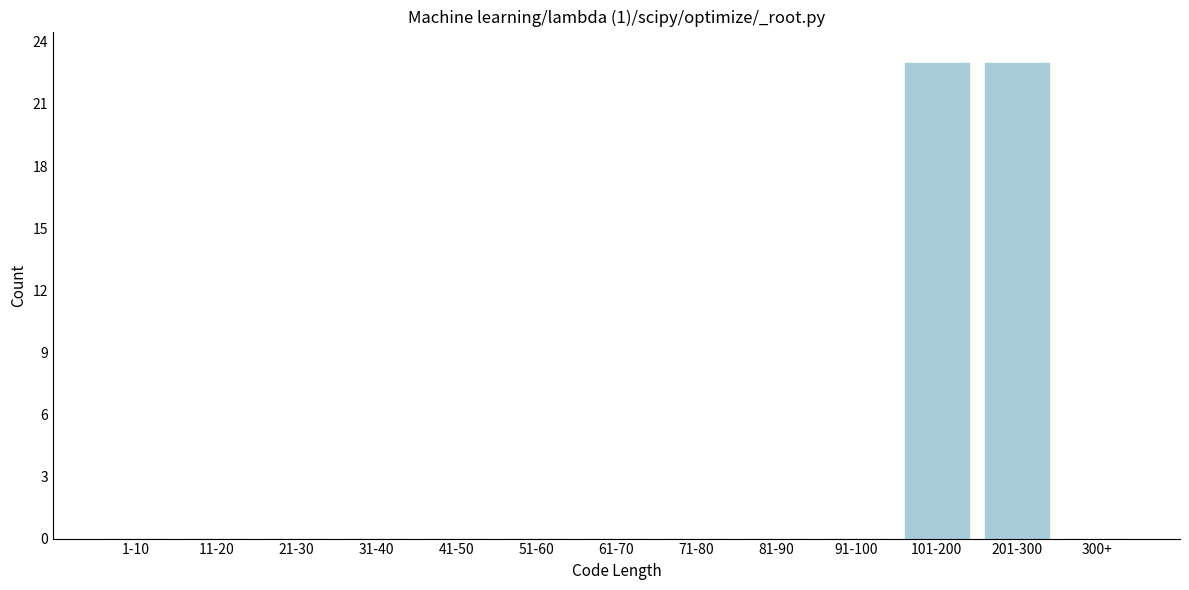

Reading right to left, transcribe all the data shown in this chart.

300+=0	201-300=23	101-200=23	91-100=0	81-90=0	71-80=0	61-70=0	51-60=0	41-50=0	31-40=0	21-30=0	11-20=0	1-10=0